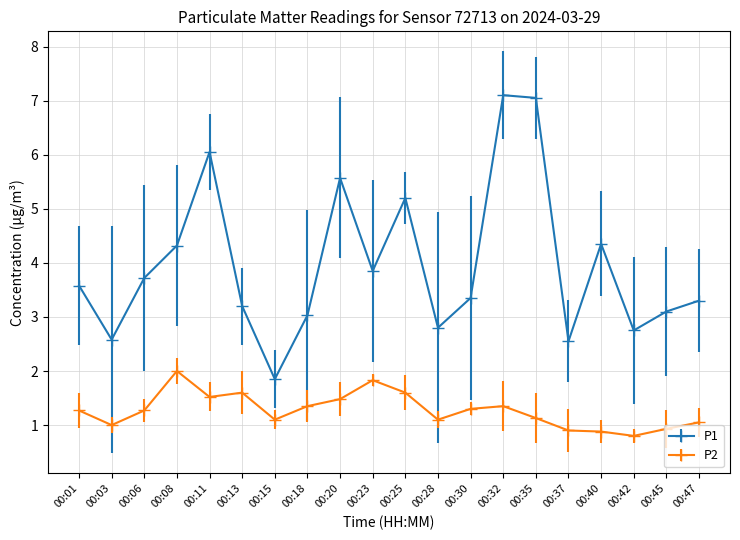

List the series in order of their overall mean, lowest first.

P2, P1